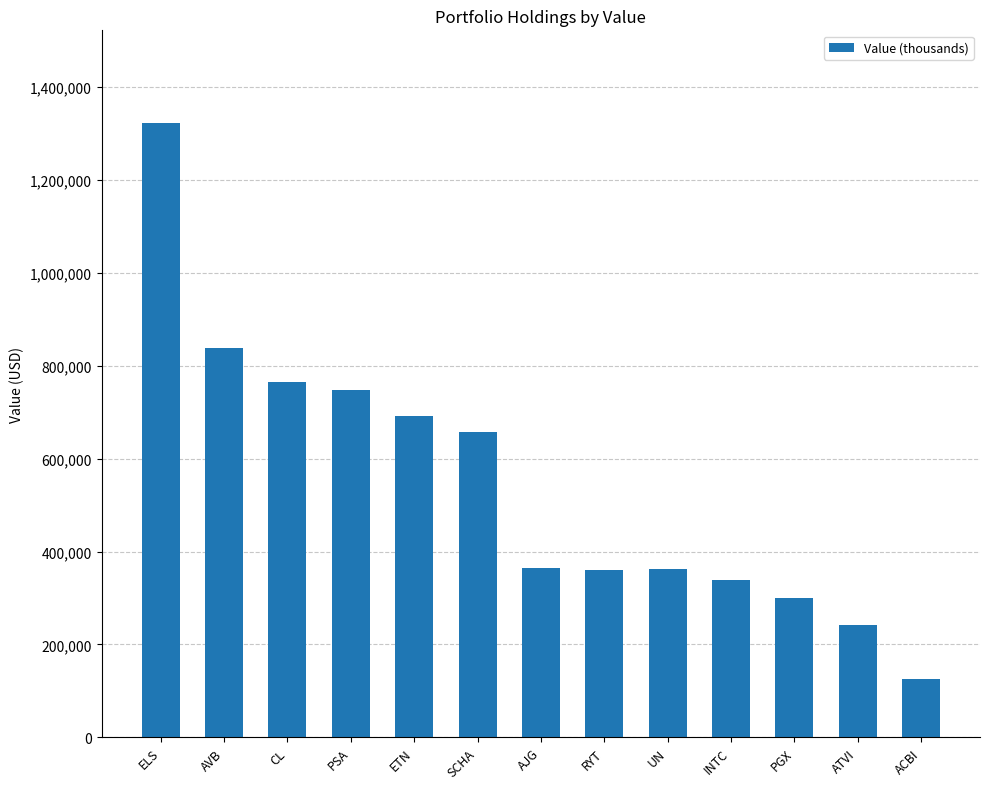

True or false: the data shows 125000 at ACBI.

True